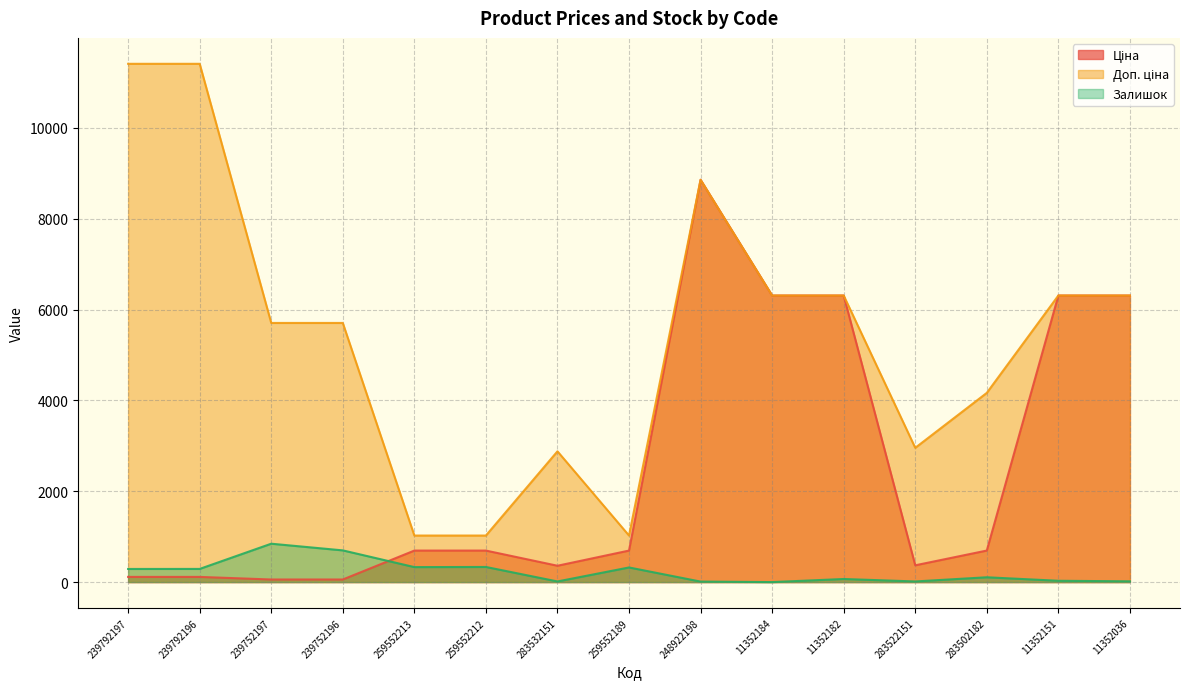

What is the label of the 15th point from the right?

239792197